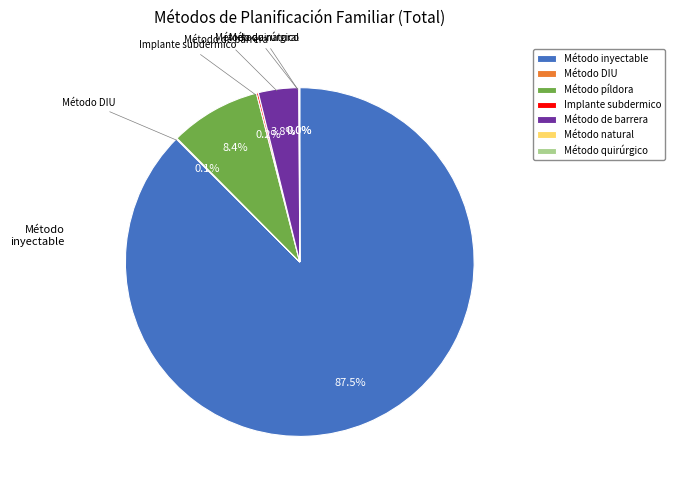

What percentage is NOT represented by Método inyectable?

12.5%